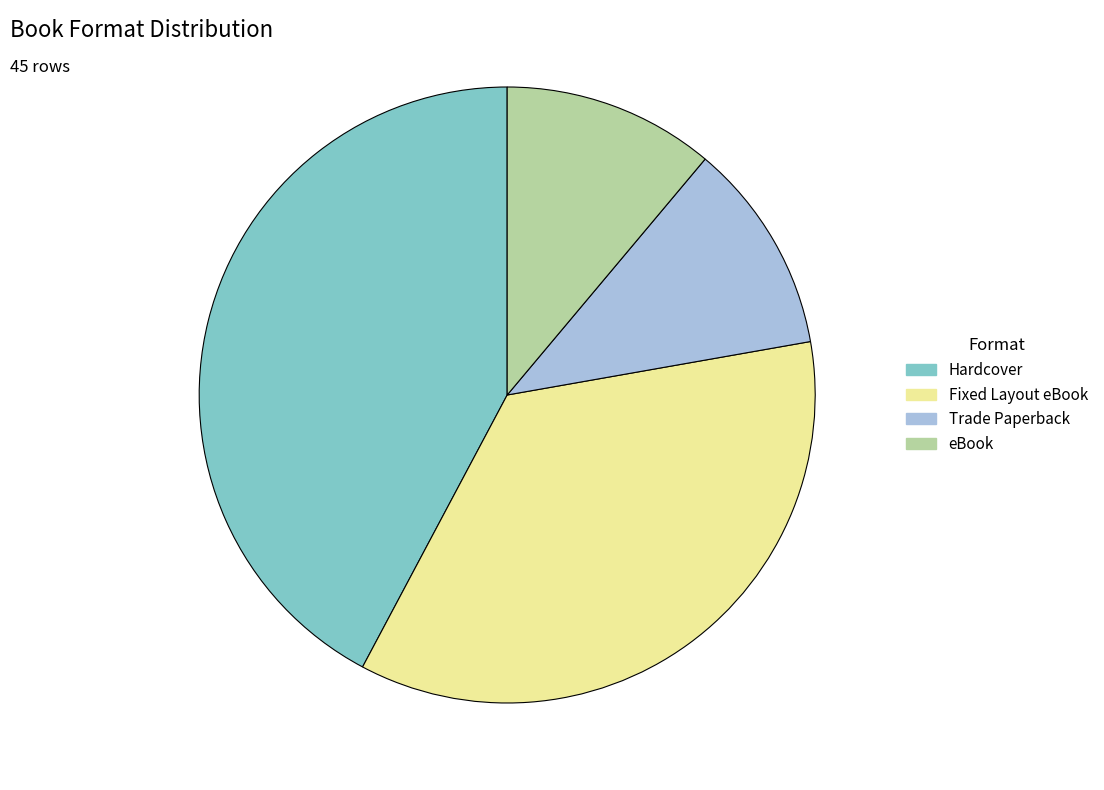

The eBook slice represents 26% of the pie. True or false?

False